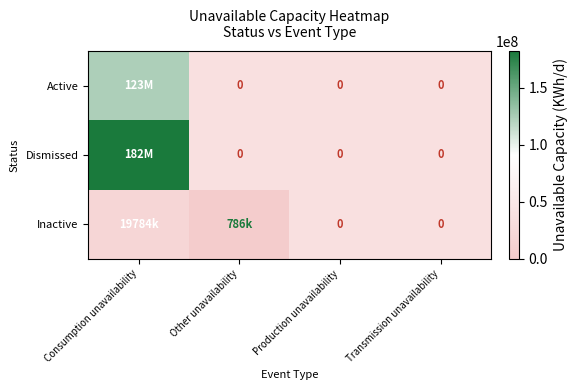

Which category has the lowest value in the Active series?

Other unavailability